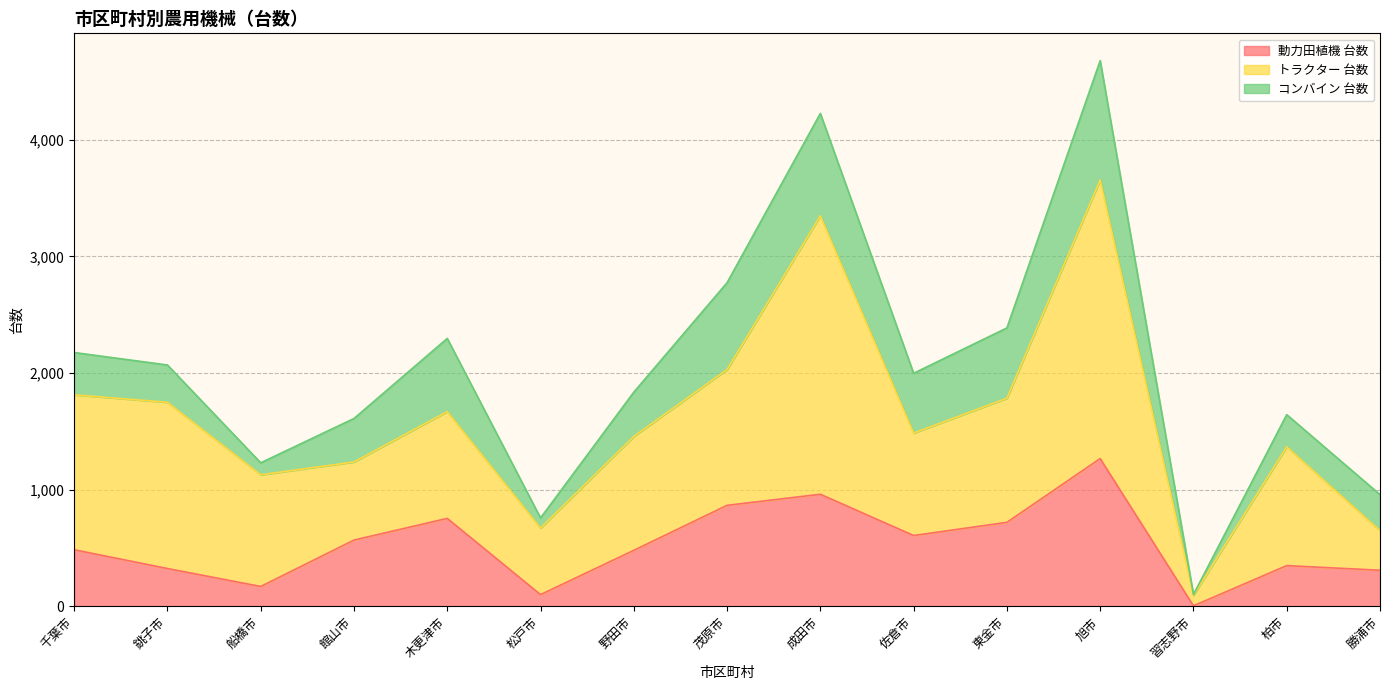

At which label does トラクター 台数 reach its peak?

旭市